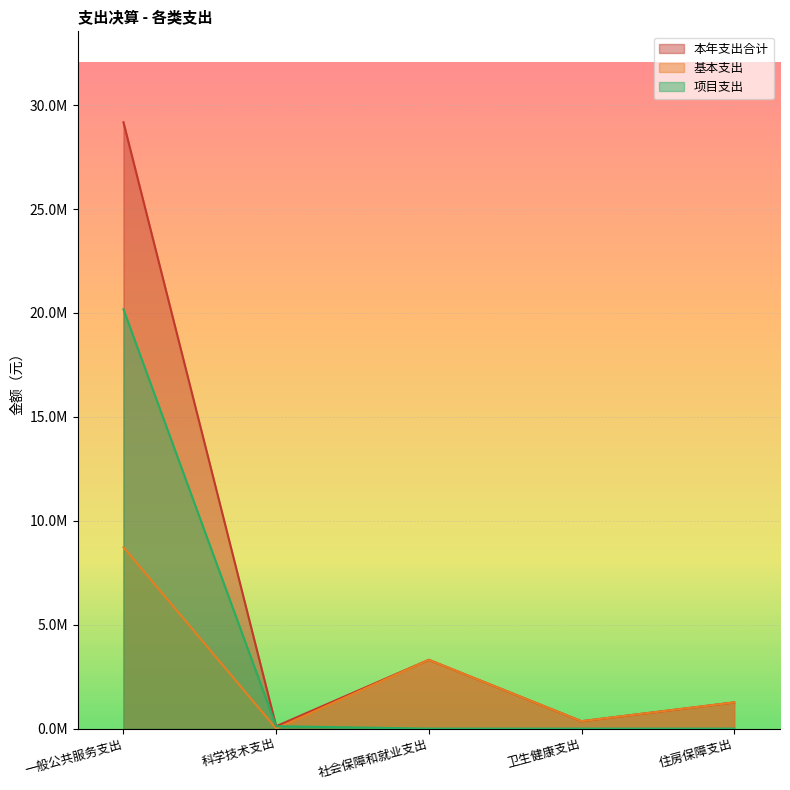

Reading left to right, what are all the values shown in this chart?

本年支出合计: 一般公共服务支出=29174882.7	科学技术支出=113860.0	社会保障和就业支出=3310933.7	卫生健康支出=356000.0	住房保障支出=1261058.0
基本支出: 一般公共服务支出=8726057.9	科学技术支出=0.0	社会保障和就业支出=3310933.7	卫生健康支出=356000.0	住房保障支出=1261058.0
项目支出: 一般公共服务支出=20174934.7	科学技术支出=113860.0	社会保障和就业支出=0.0	卫生健康支出=0.0	住房保障支出=0.0